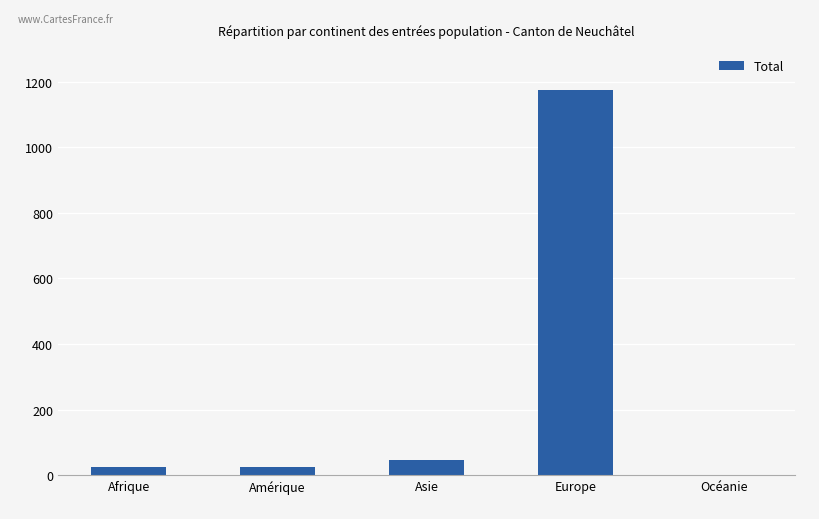

The chart shows a value of 2 at Océanie. True or false?

True